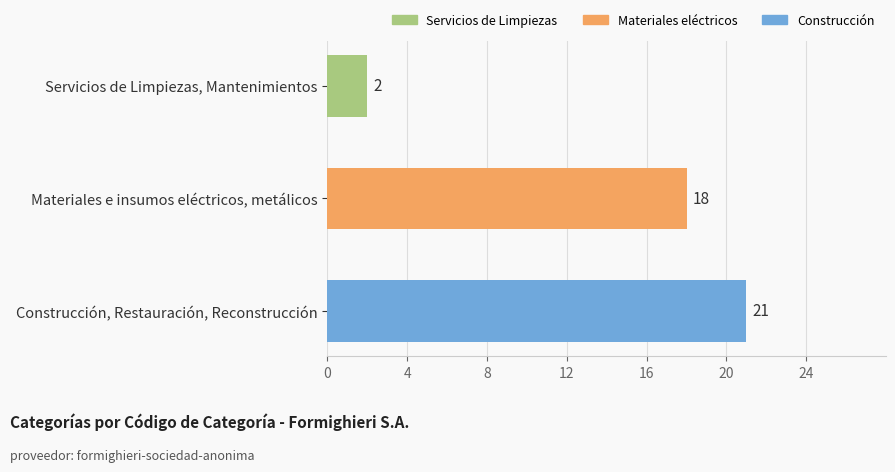

List the labels in order of value, smallest first.

Servicios de Limpiezas, Mantenimientos, Materiales e insumos eléctricos, metálicos, Construcción, Restauración, Reconstrucción